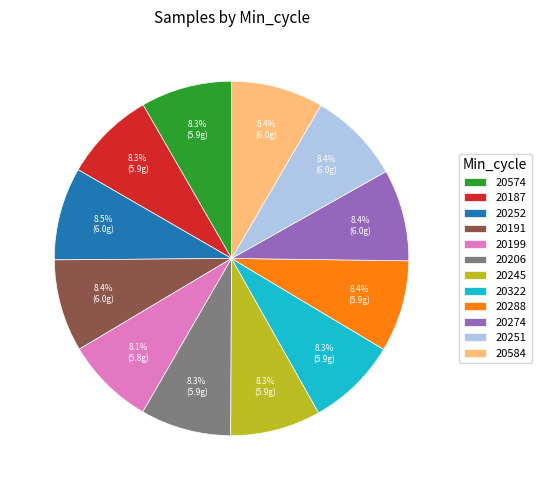

What is the ratio of the value at 20274 to the value at 20191?

1.0